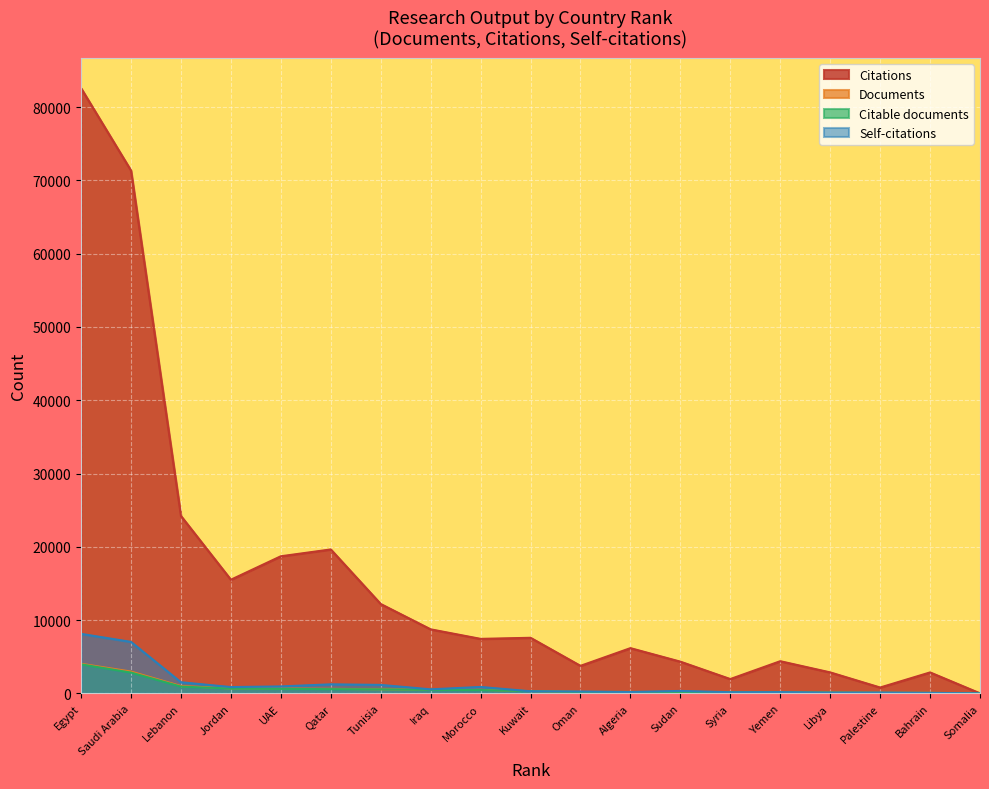

Is it true that Documents equals 104 at Libya?

True